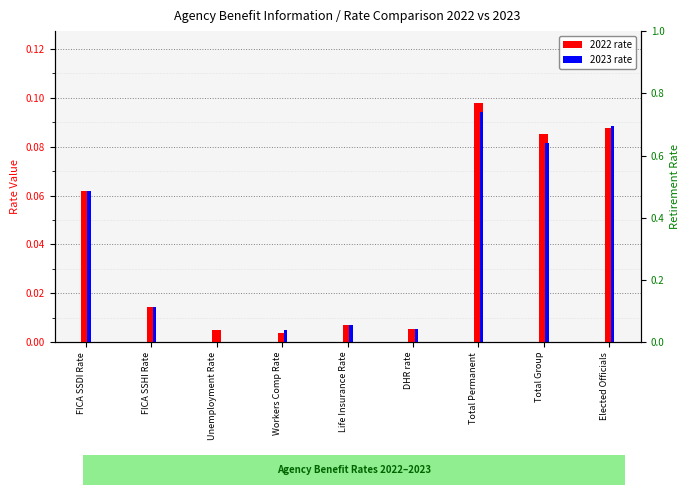

What is the difference between the second highest and minimum values in the 2022 rate series?

0.1